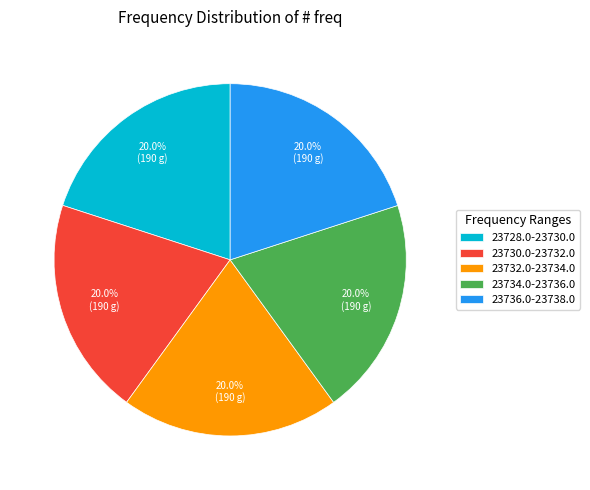

Combined, do 23734.0-23736.0 and 23736.0-23738.0 account for over 50%?

No